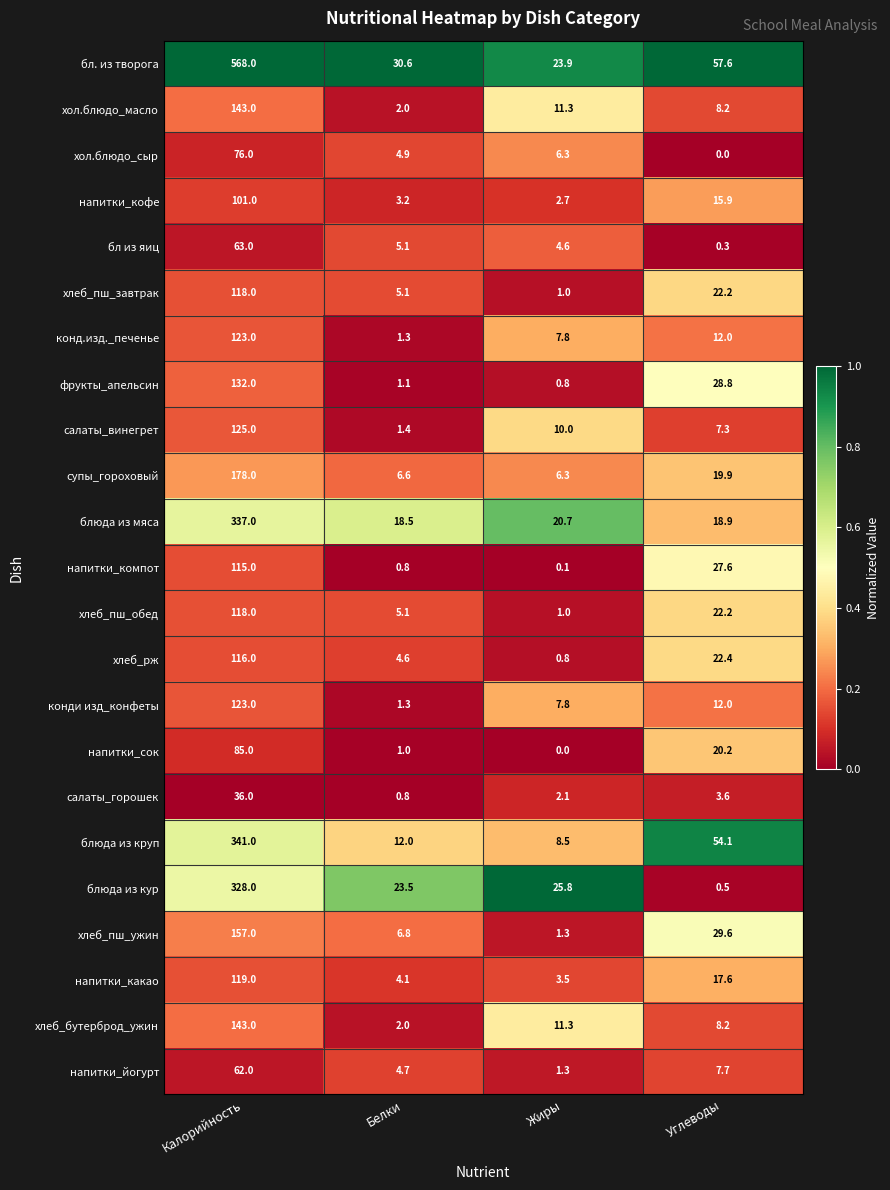

Count the number of categories in the chart.

4